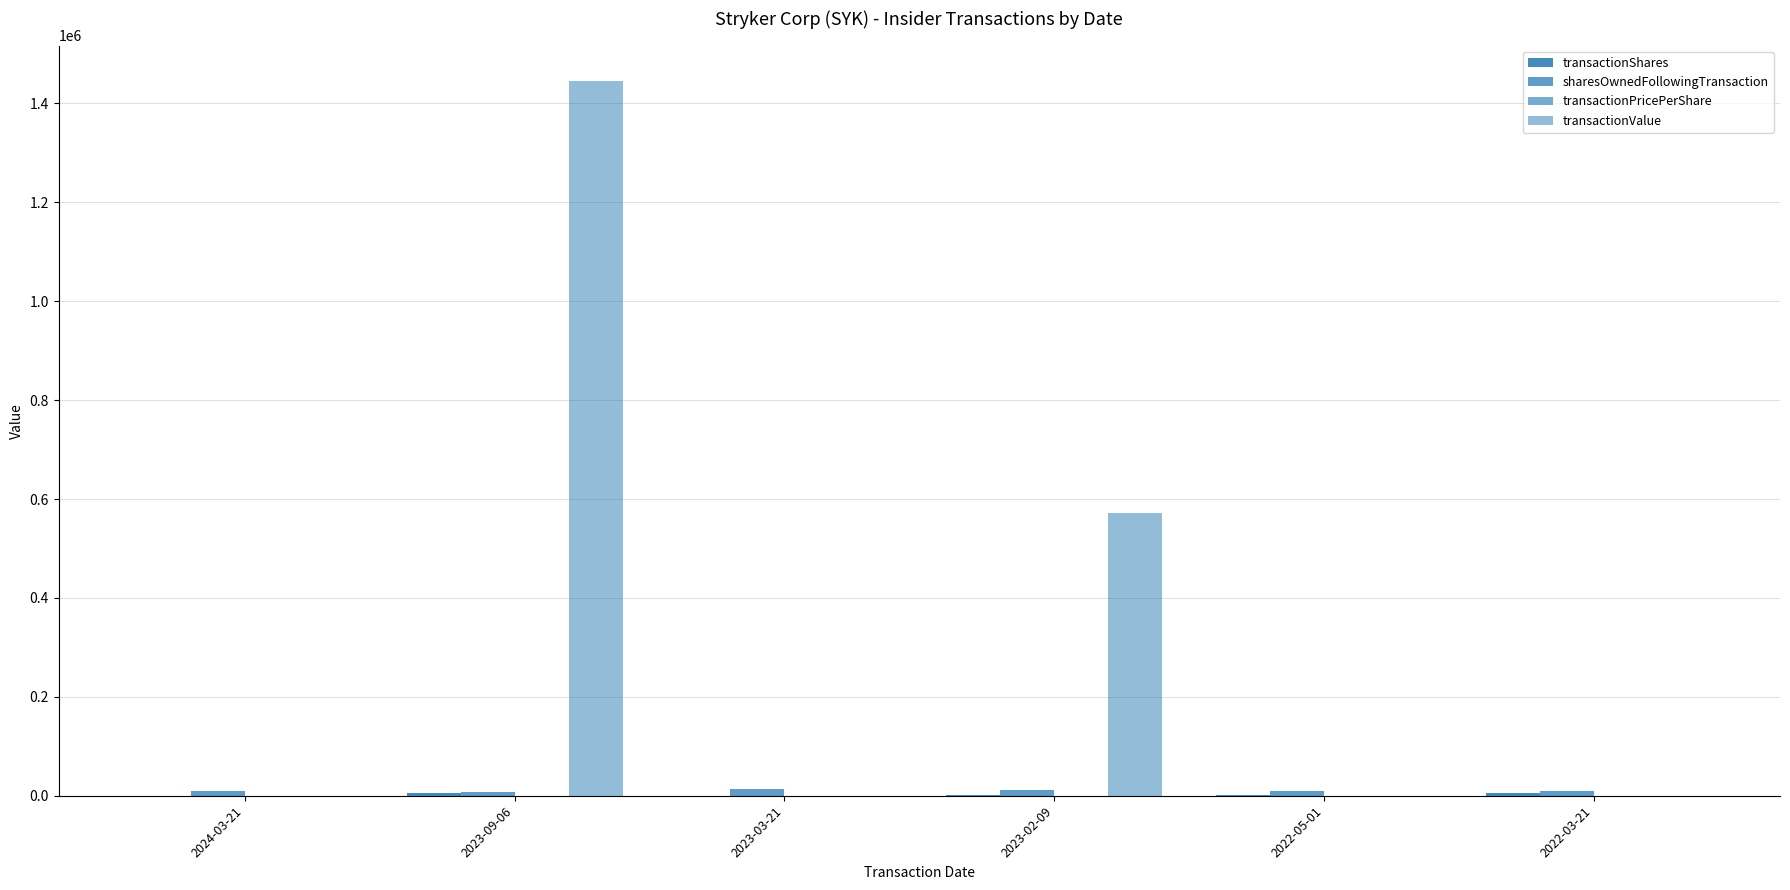

Which series has the widest spread of values?

transactionValue